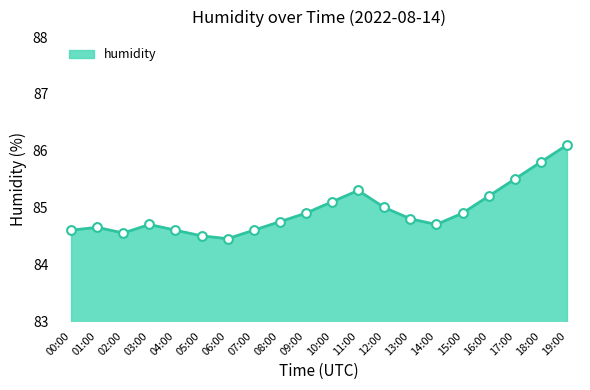

At how many categories does at least one series exceed 85?

6